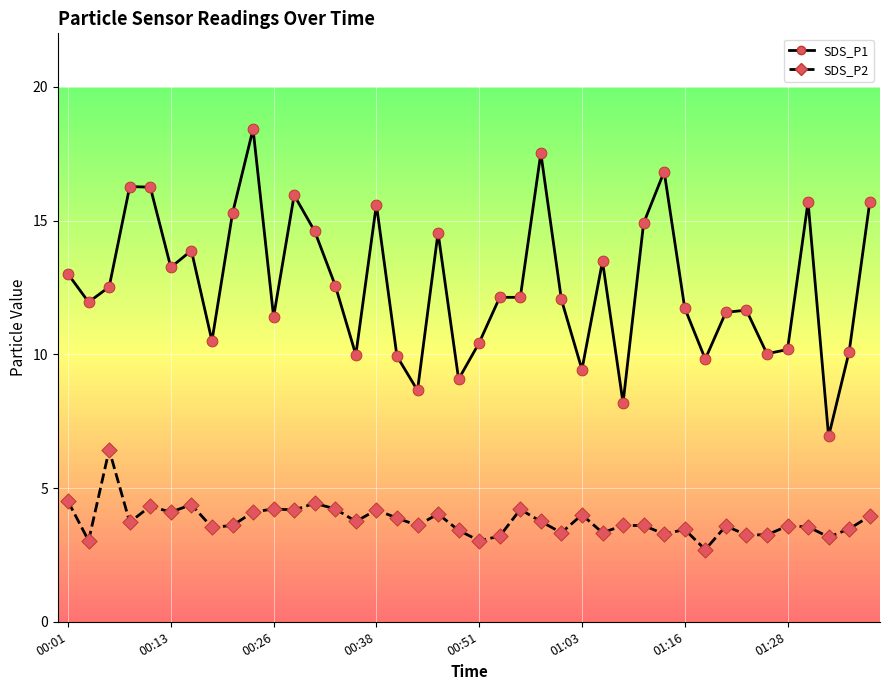

What are all the series names shown in the legend?

SDS_P1, SDS_P2